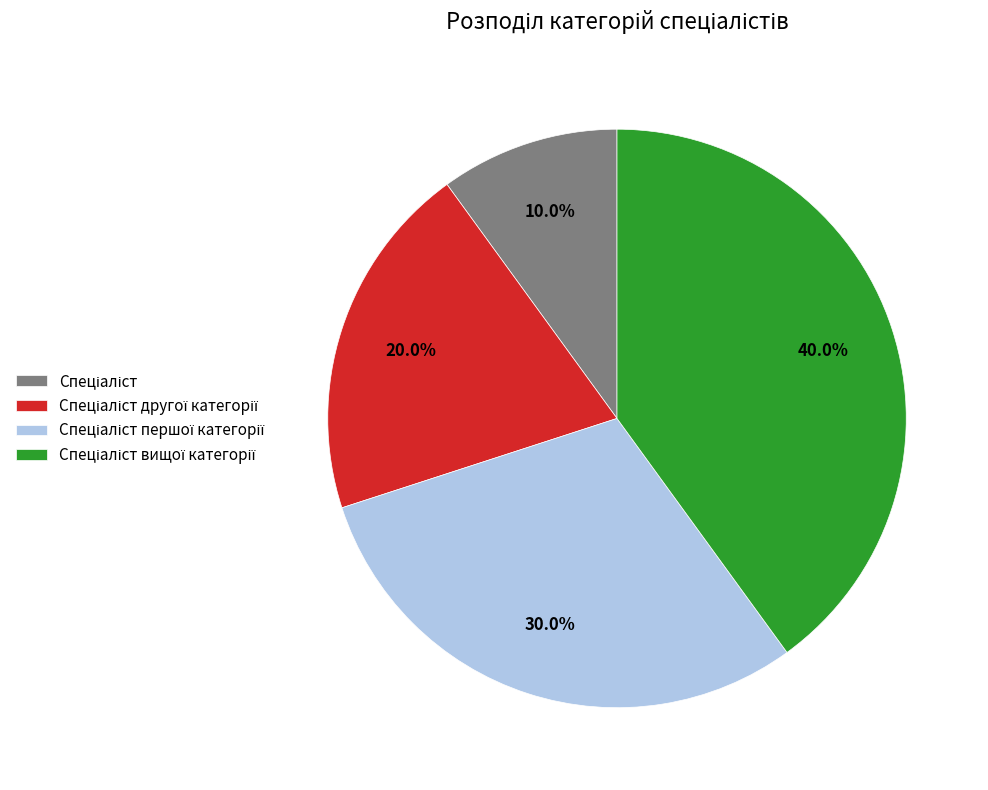

Is there a majority slice in this chart?

No